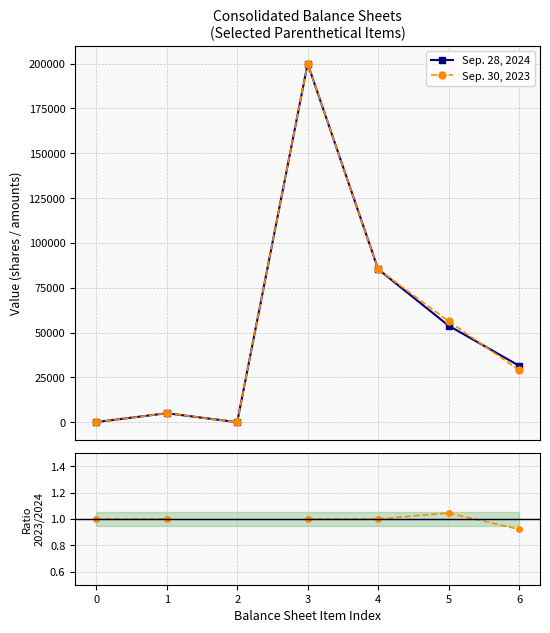

True or false: Sep. 30, 2023 has more than 0 interior local peaks.

True